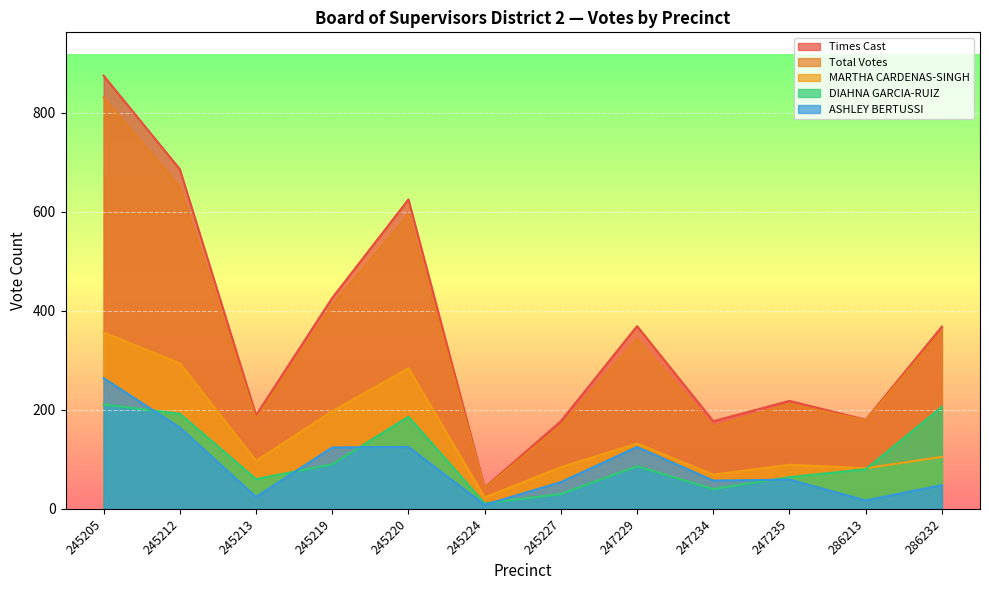

At which label is Total Votes closest to 436?

245219